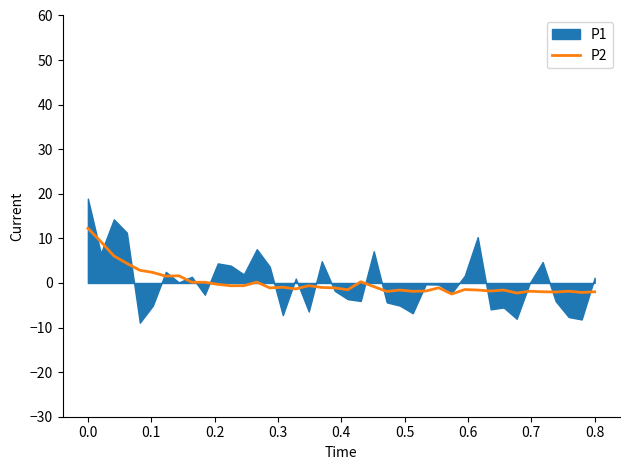

What is the maximum value for P2?

12.3